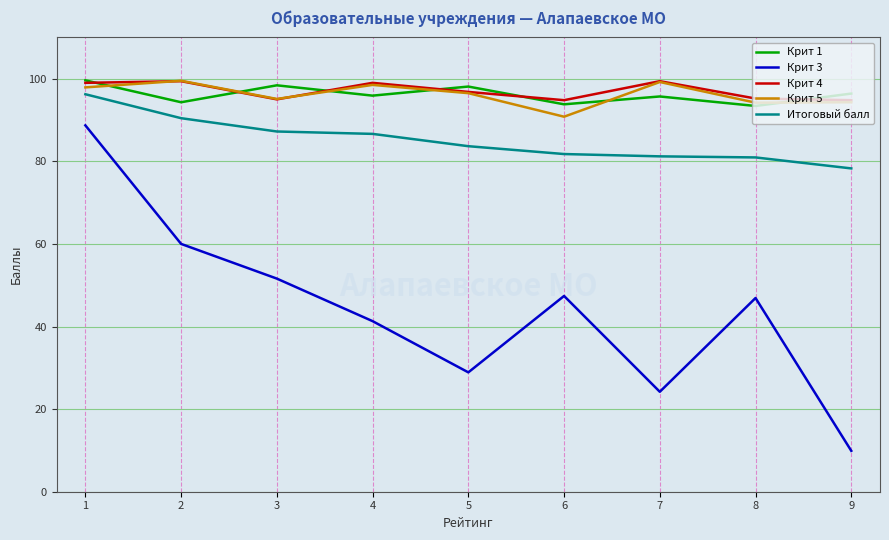

What are all the series names shown in the legend?

Крит 1, Крит 3, Крит 4, Крит 5, Итоговый балл